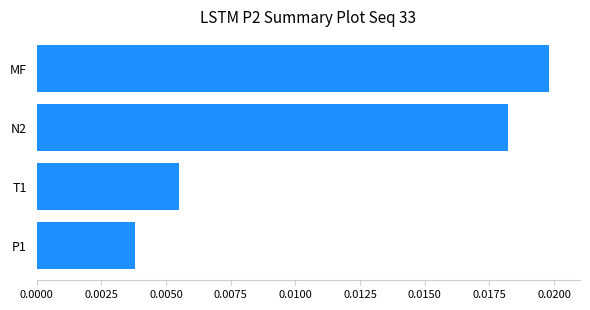

At which category does the chart reach its minimum across all series?

P1